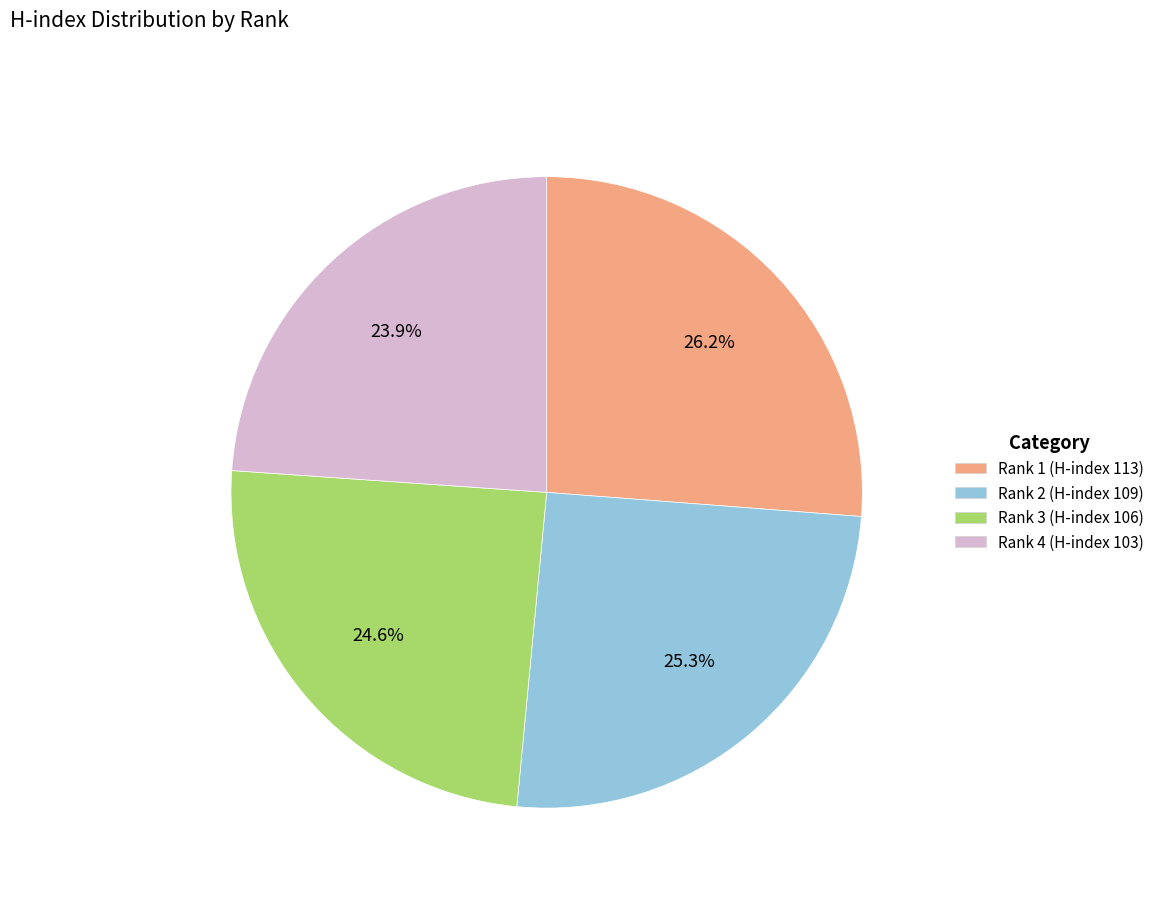

How many slices are in this pie chart?

4